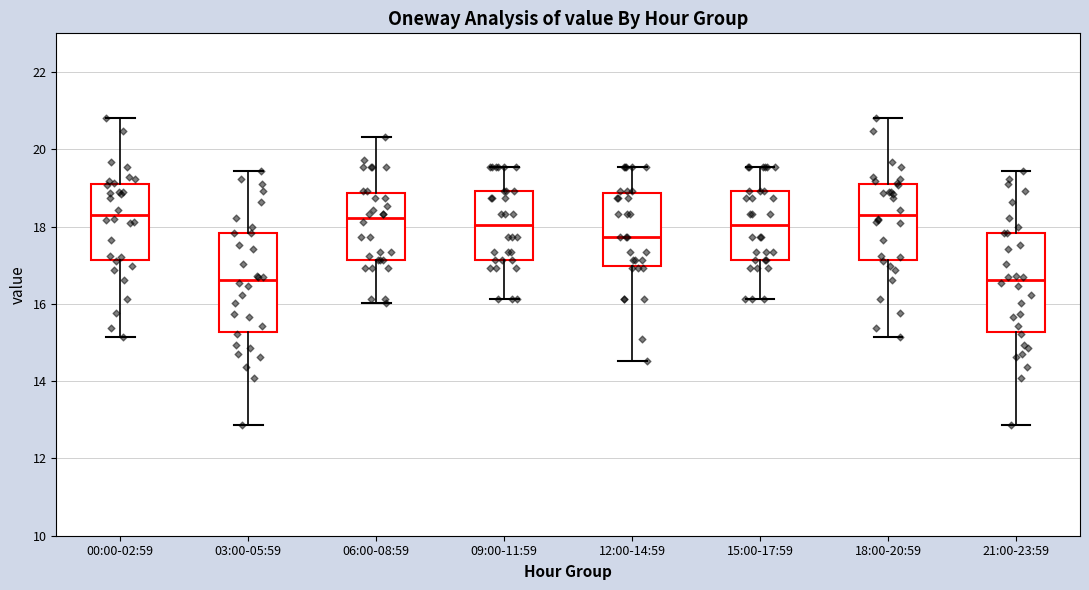

Where does the lower whisker of the box for 21:00-23:59 end on the y-axis? The values are not printed on the chart, so give them approximately, as read against the axis.

12.8